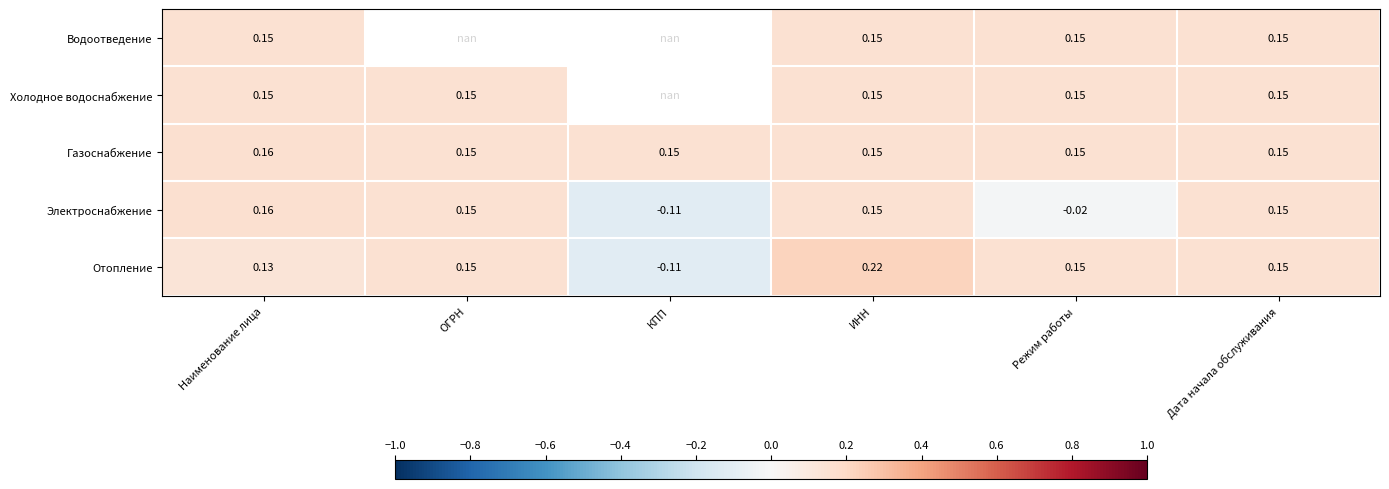

The value of Отопление at ИНН is 0.4. True or false?

False